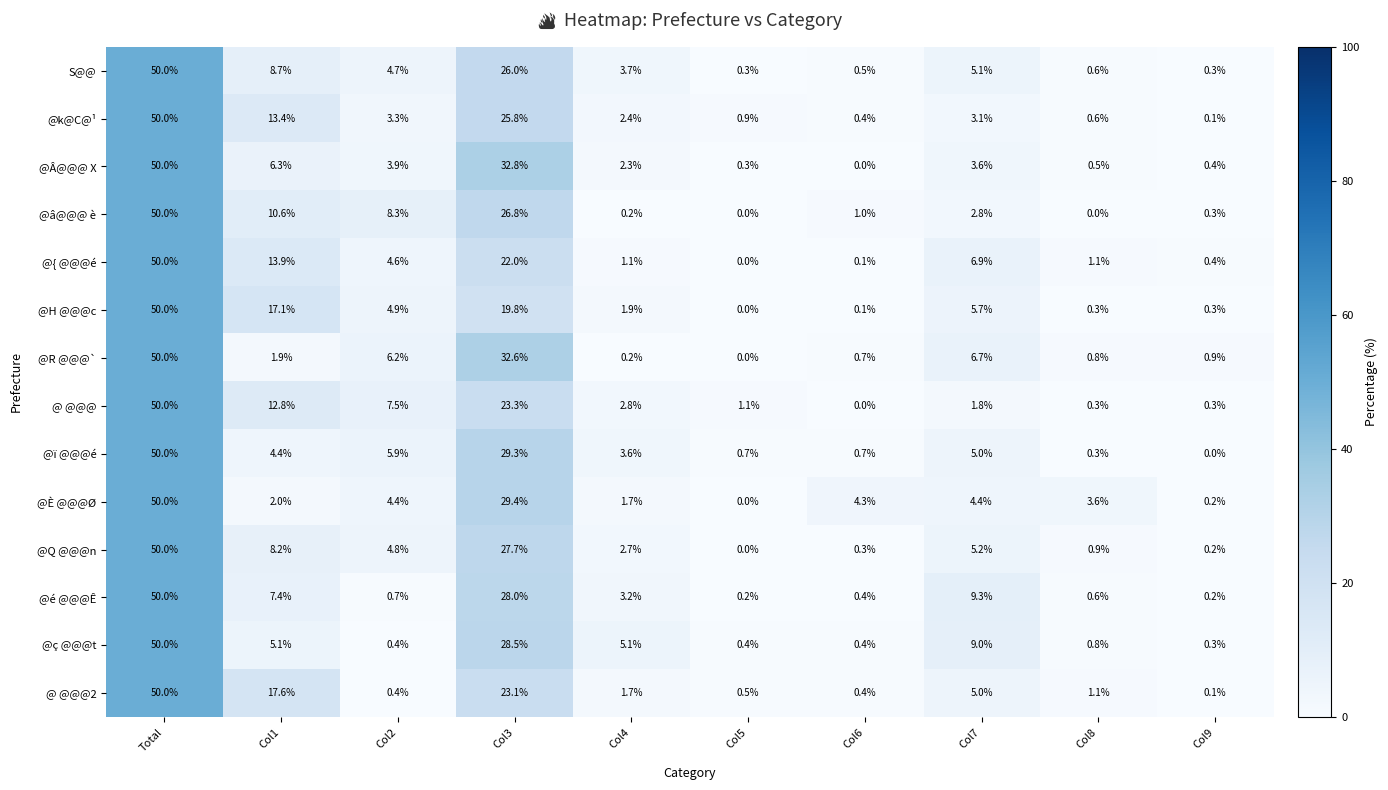

Where does the @é @@@Ê series first go above 3?

Total